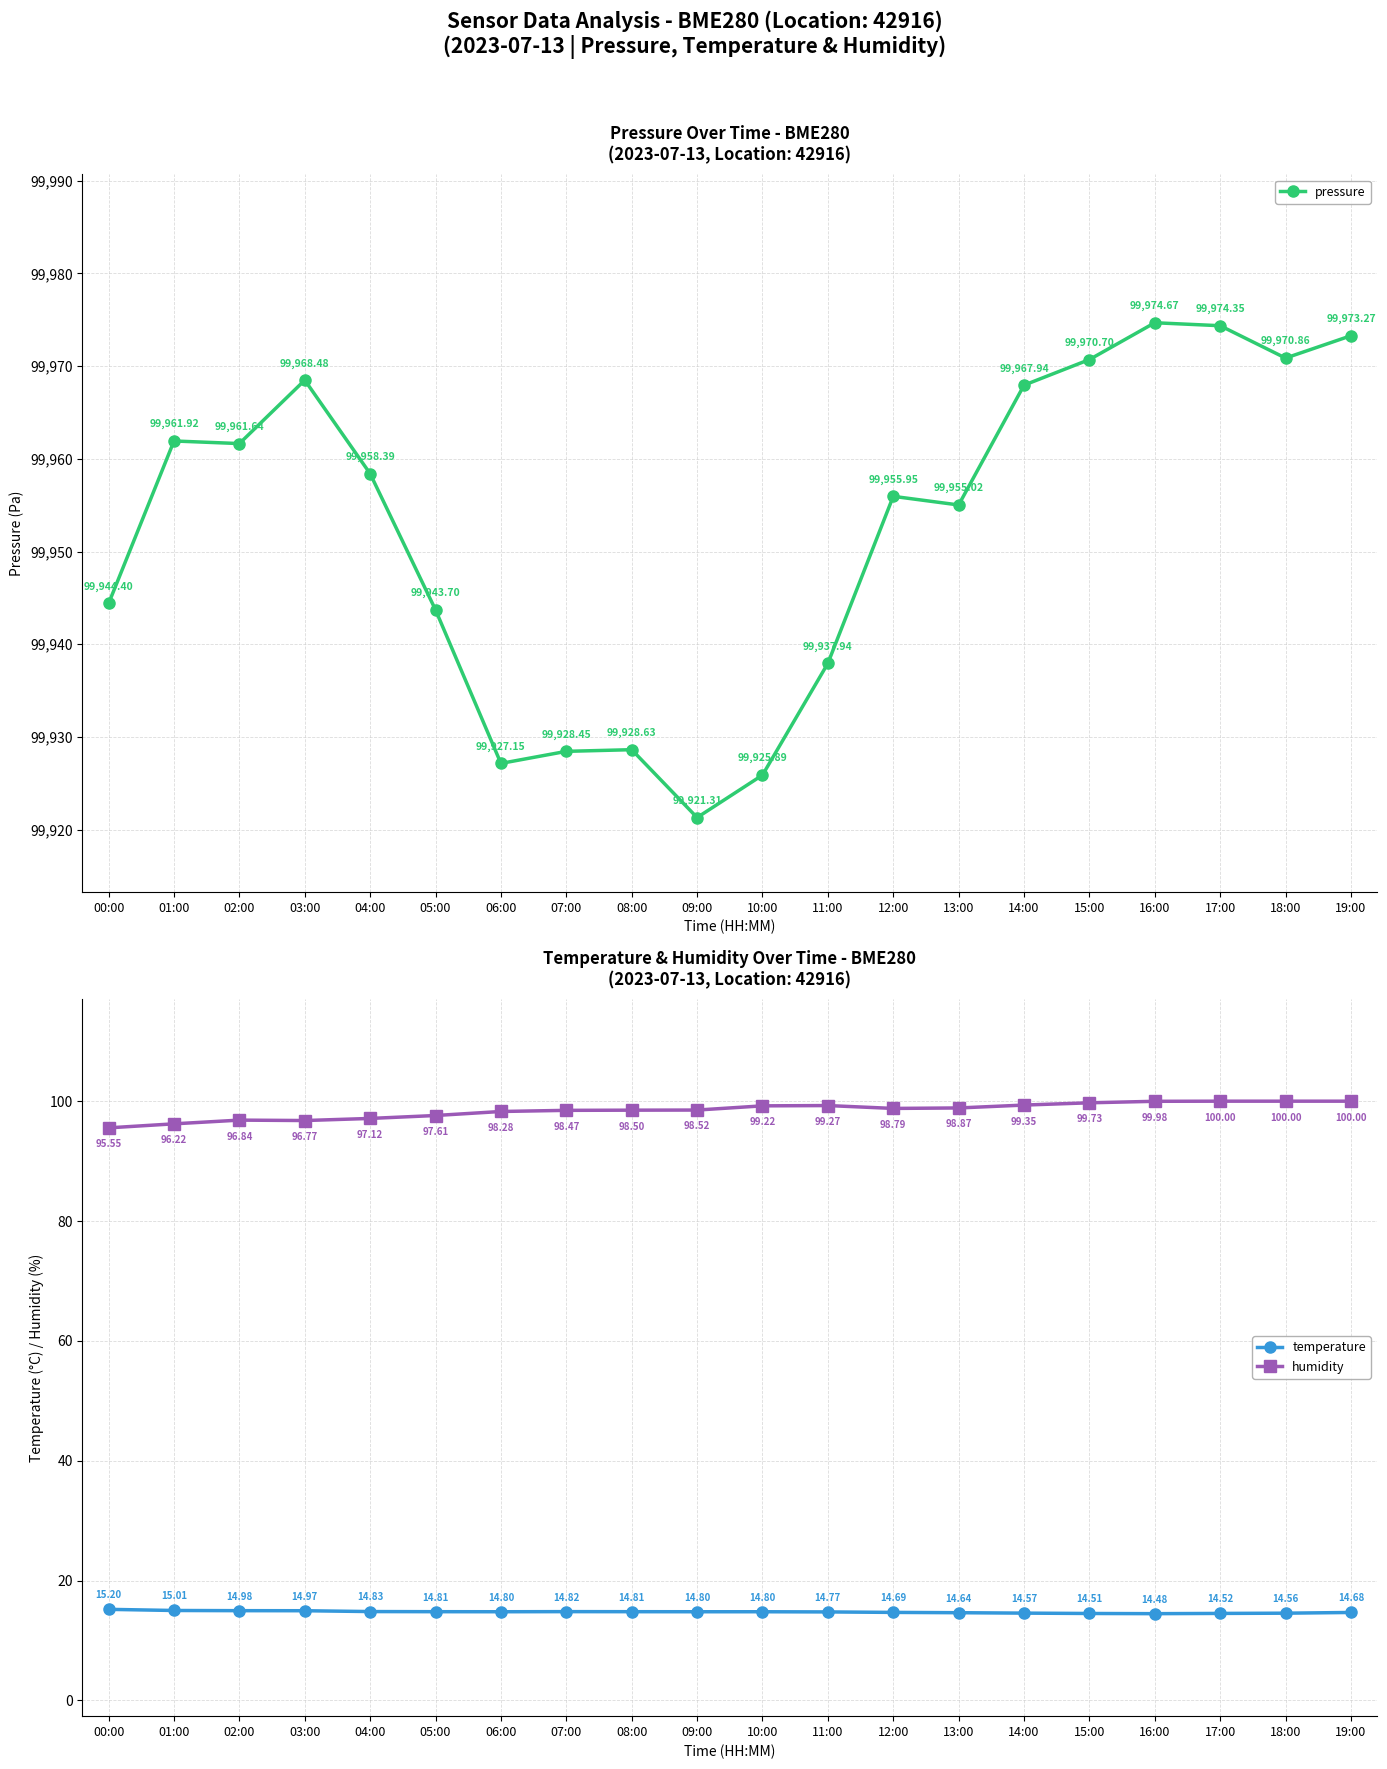

True or false: temperature and humidity cross at least once.

False